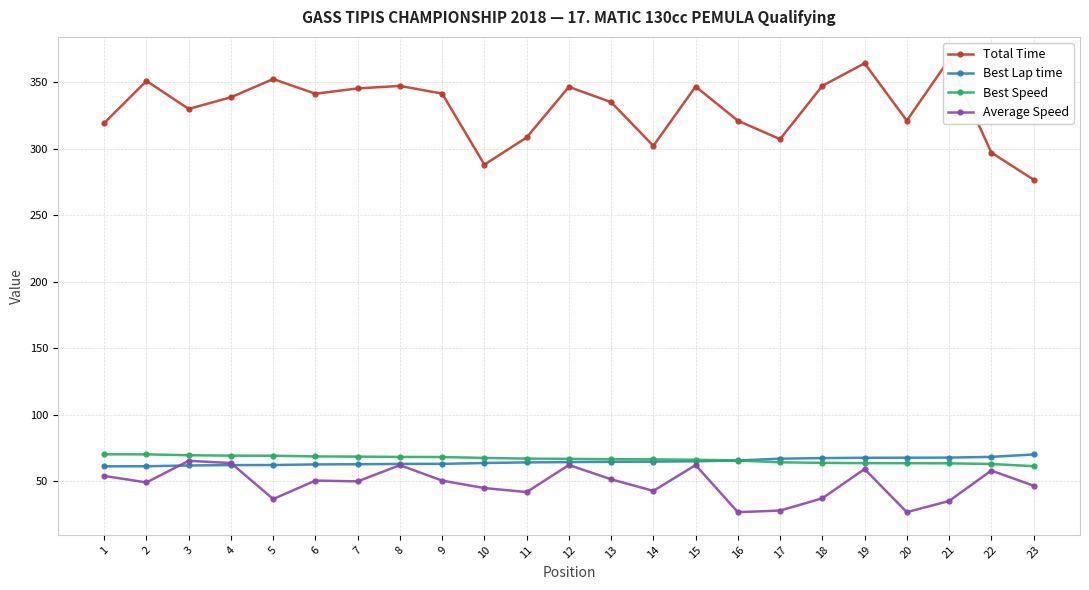

Reading left to right, list all the values displayed in this chart.

Total Time: 319.2	350.8	329.8	338.6	352.2	341.2	345.2	347.1	341.3	287.9	308.4	346.4	334.9	302.1	346.6	321.0	307.1	347.1	364.1	321.0	366.9	297.1	276.7
Best Lap time: 61.4	61.4	62.0	62.3	62.3	62.8	62.9	63.2	63.2	63.8	64.3	64.5	64.8	64.9	65.2	65.7	67.1	67.5	67.8	67.8	67.9	68.5	70.3
Best Speed: 70.4	70.3	69.7	69.4	69.3	68.8	68.6	68.4	68.3	67.7	67.2	67.0	66.7	66.6	66.3	65.7	64.4	64.0	63.7	63.7	63.6	63.1	61.5
Average Speed: 54.1	49.3	65.5	63.8	36.8	50.6	50.1	62.2	50.6	45.0	42.0	62.4	51.6	42.9	62.3	26.9	28.1	37.3	59.3	26.9	35.3	58.2	46.8